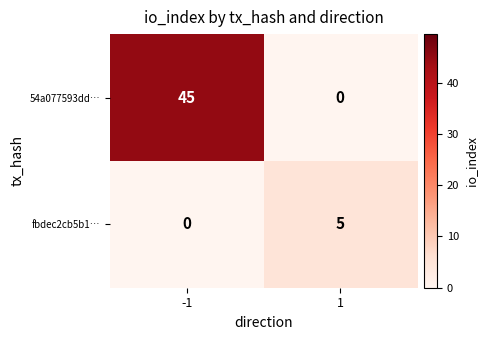

Between -1 and 1, which series saw the biggest shift?

54a077593dd…